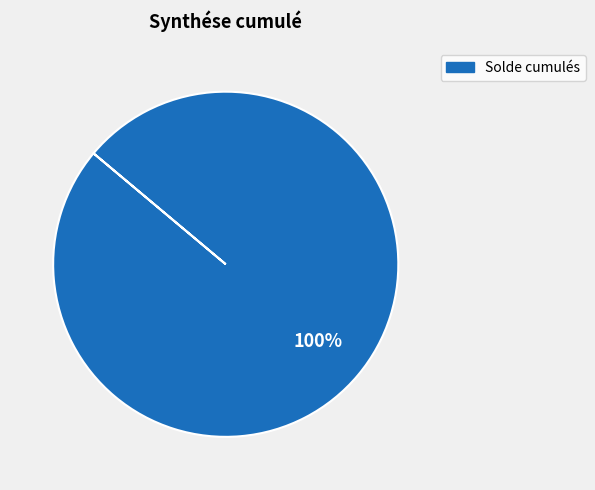

Is there any slice that represents more than half of the pie?

Yes